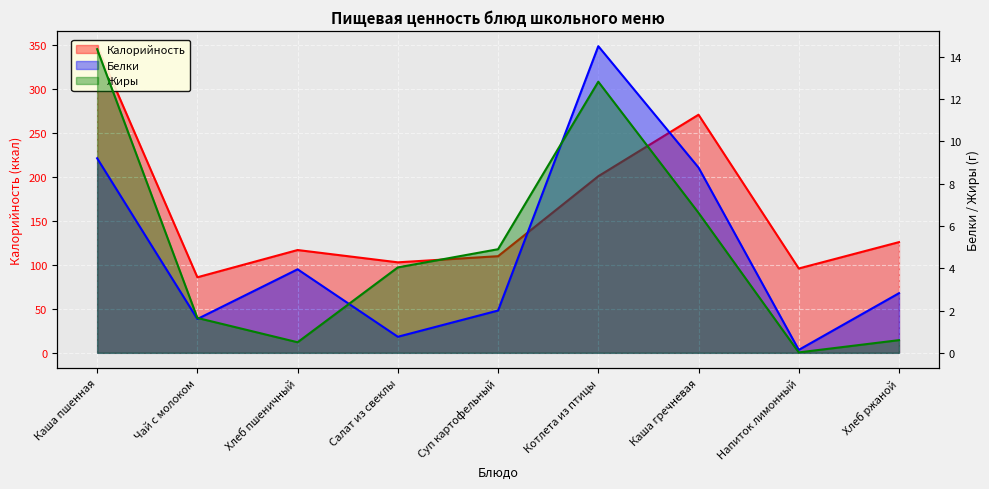

Is the value of Белки at Каша пшенная greater than the value of Калорийность at Чай с молоком?

No